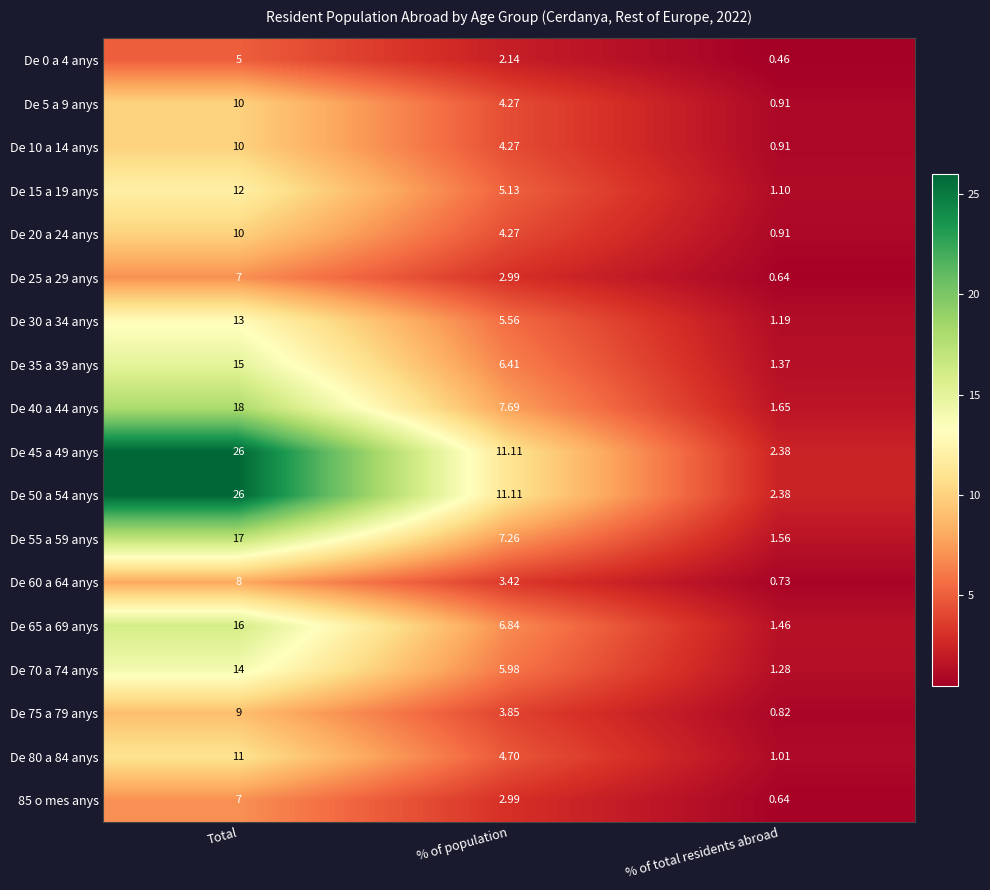

Is the value of De 25 a 29 anys at % of population greater than the value of De 5 a 9 anys at % of population?

No